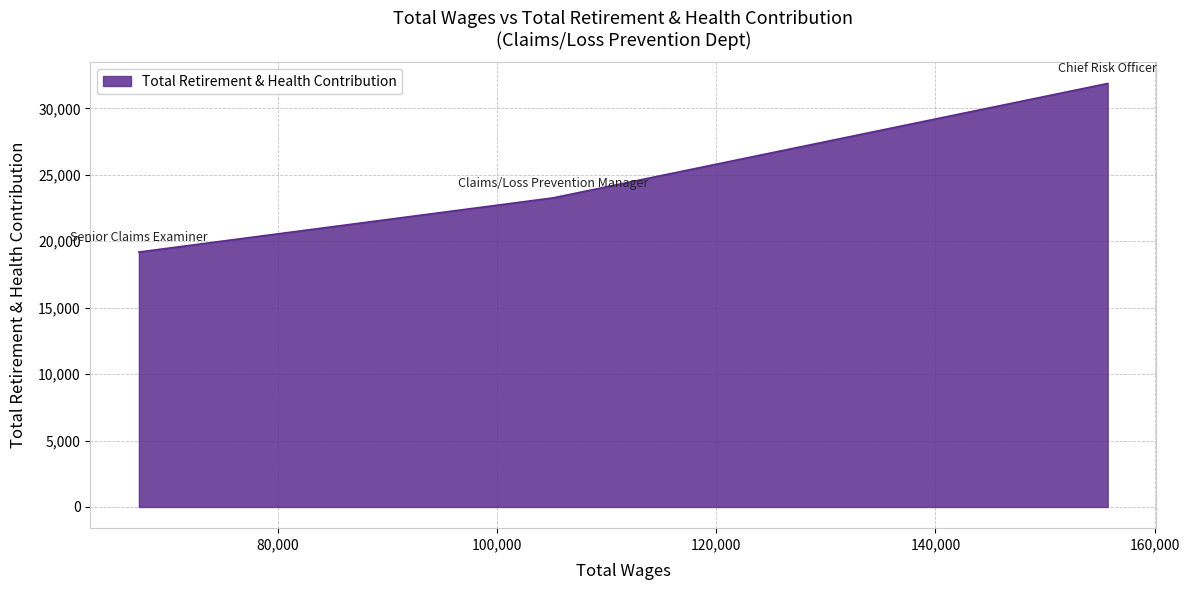

What is the maximum value shown in the chart?

31873